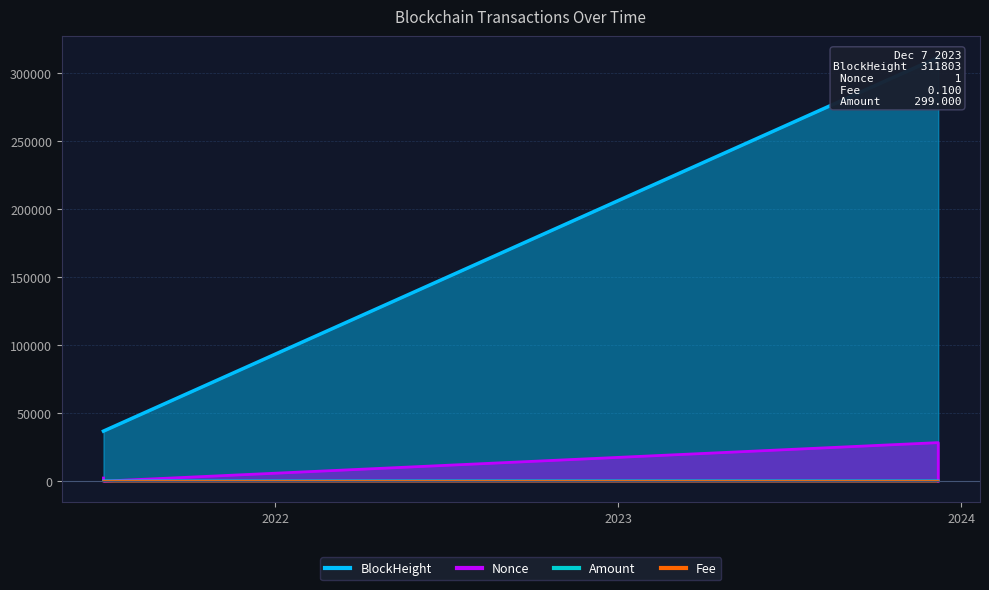

Reading left to right, what are all the values shown in this chart?

BlockHeight: 2021-07-02 11:12:00=36807.0	2021-07-02 11:24:00=36810.0	2023-12-07 10:03:00=311797.0	2023-12-07 10:42:00=311803.0
Nonce: 2021-07-02 11:12:00=2295.0	2021-07-02 11:24:00=0.0	2023-12-07 10:03:00=28343.0	2023-12-07 10:42:00=1.0
Fee: 2021-07-02 11:12:00=0.0	2021-07-02 11:24:00=0.0	2023-12-07 10:03:00=0.3	2023-12-07 10:42:00=0.1
Amount: 2021-07-02 11:12:00=292.3	2021-07-02 11:24:00=291.3	2023-12-07 10:03:00=299.1	2023-12-07 10:42:00=299.0